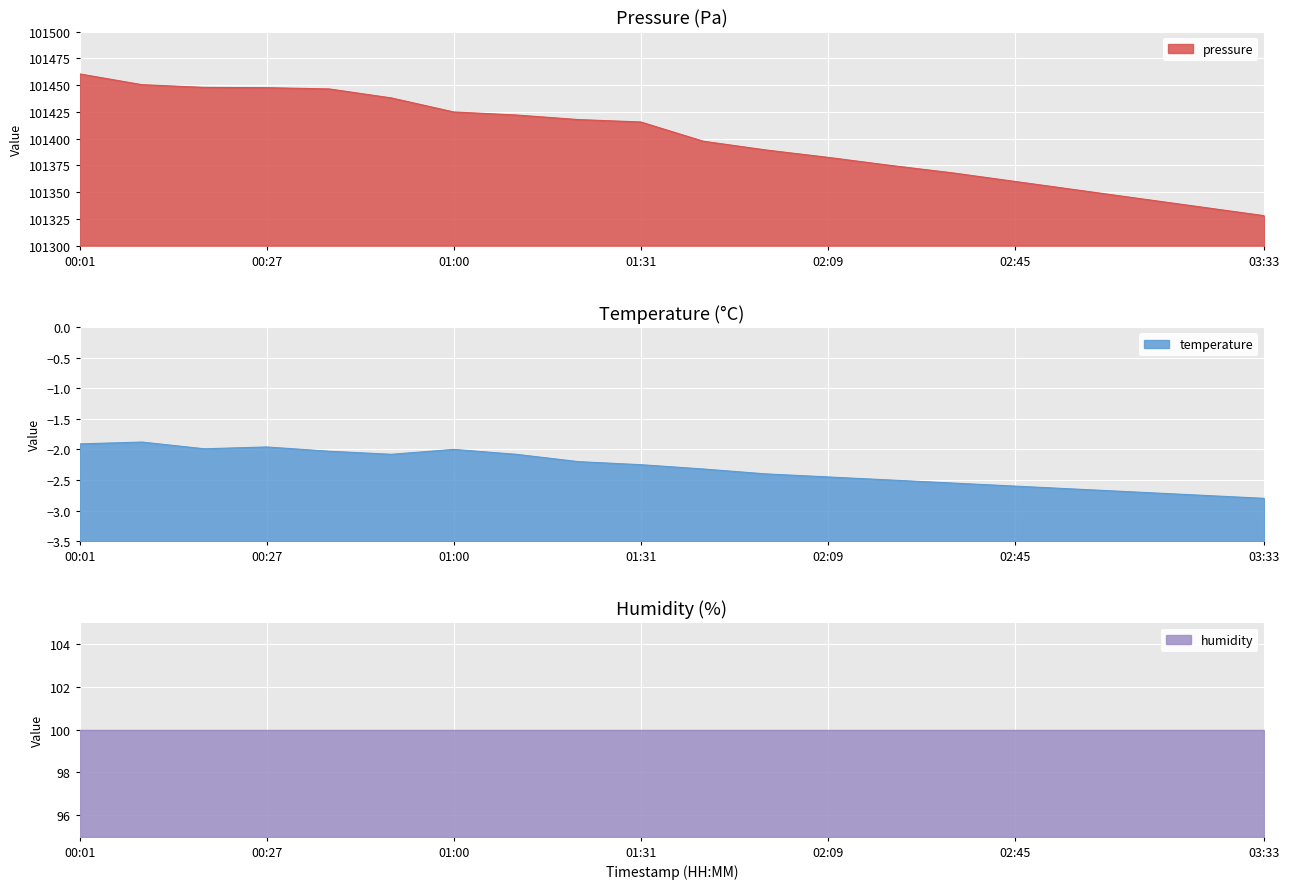

At which label is pressure closest to 101394?

01:44